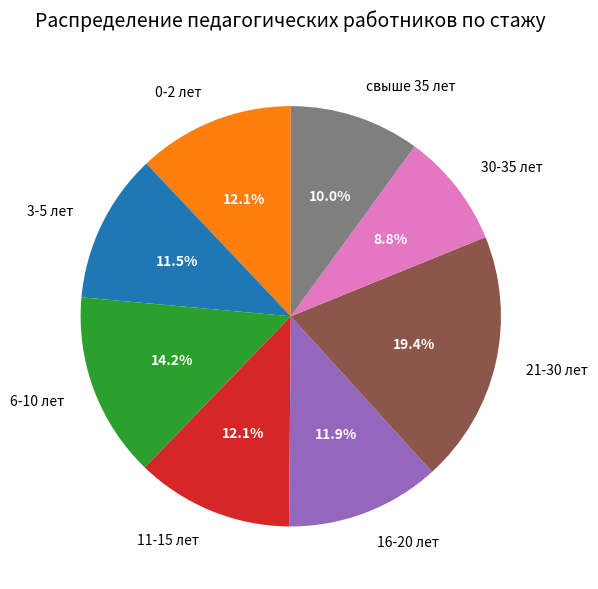

How many segments does this pie chart have?

8